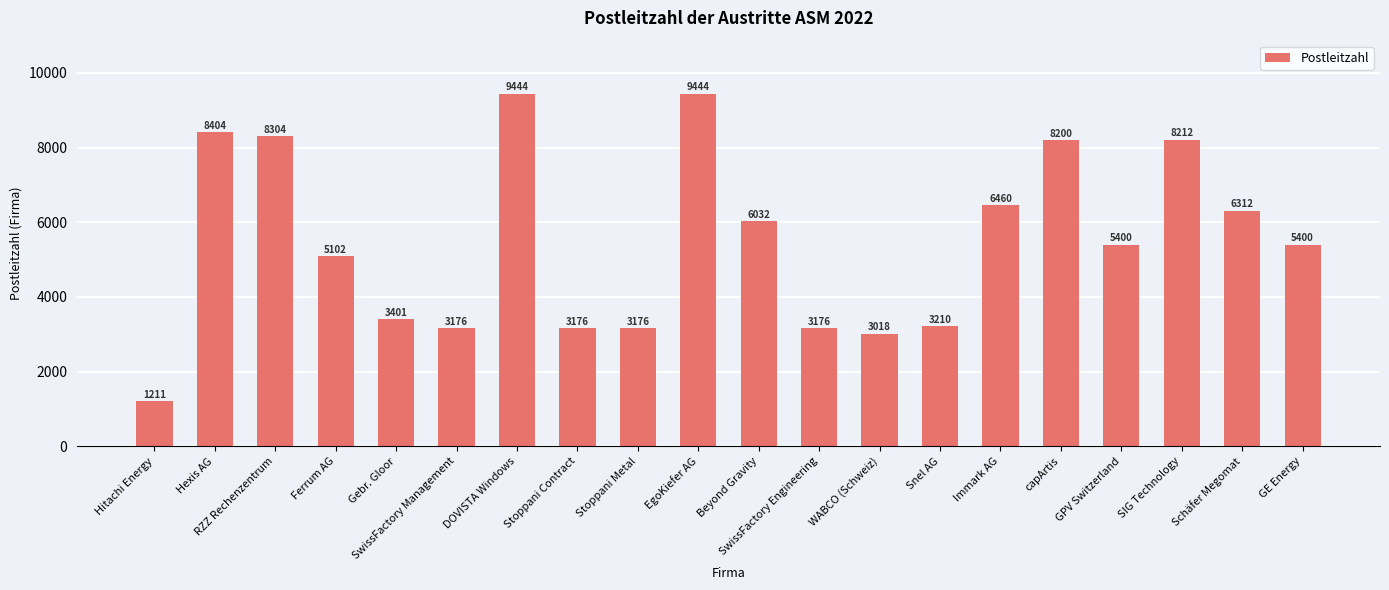

Reading left to right, list all the values displayed in this chart.

1211	8404	8304	5102	3401	3176	9444	3176	3176	9444	6032	3176	3018	3210	6460	8200	5400	8212	6312	5400